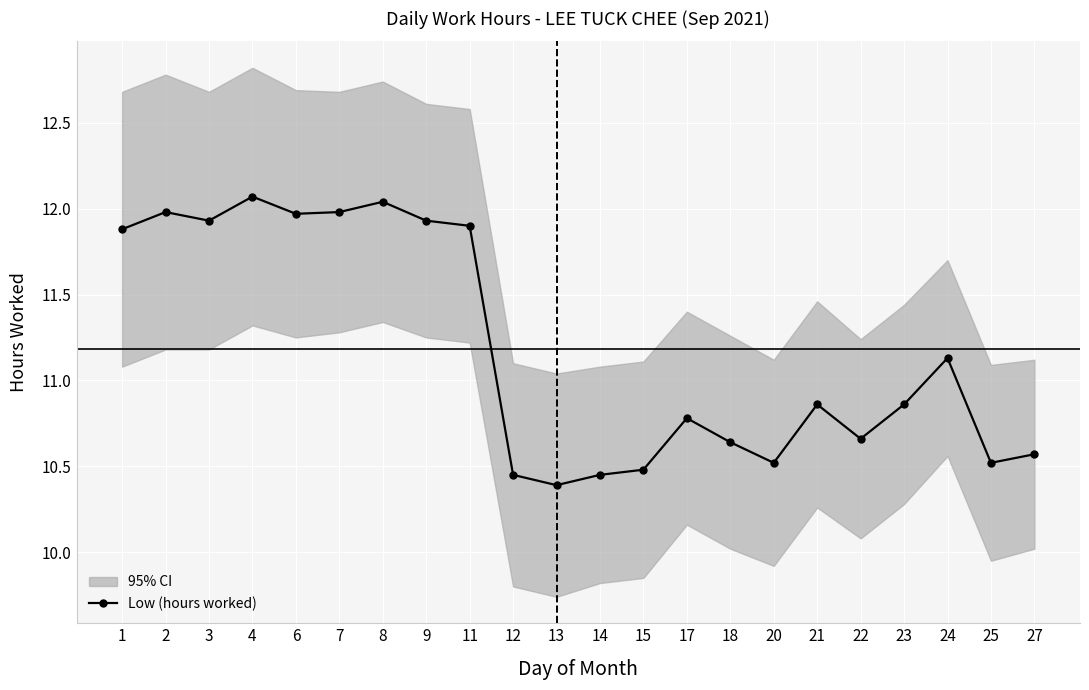

Which label corresponds to the smallest value in the chart?

13